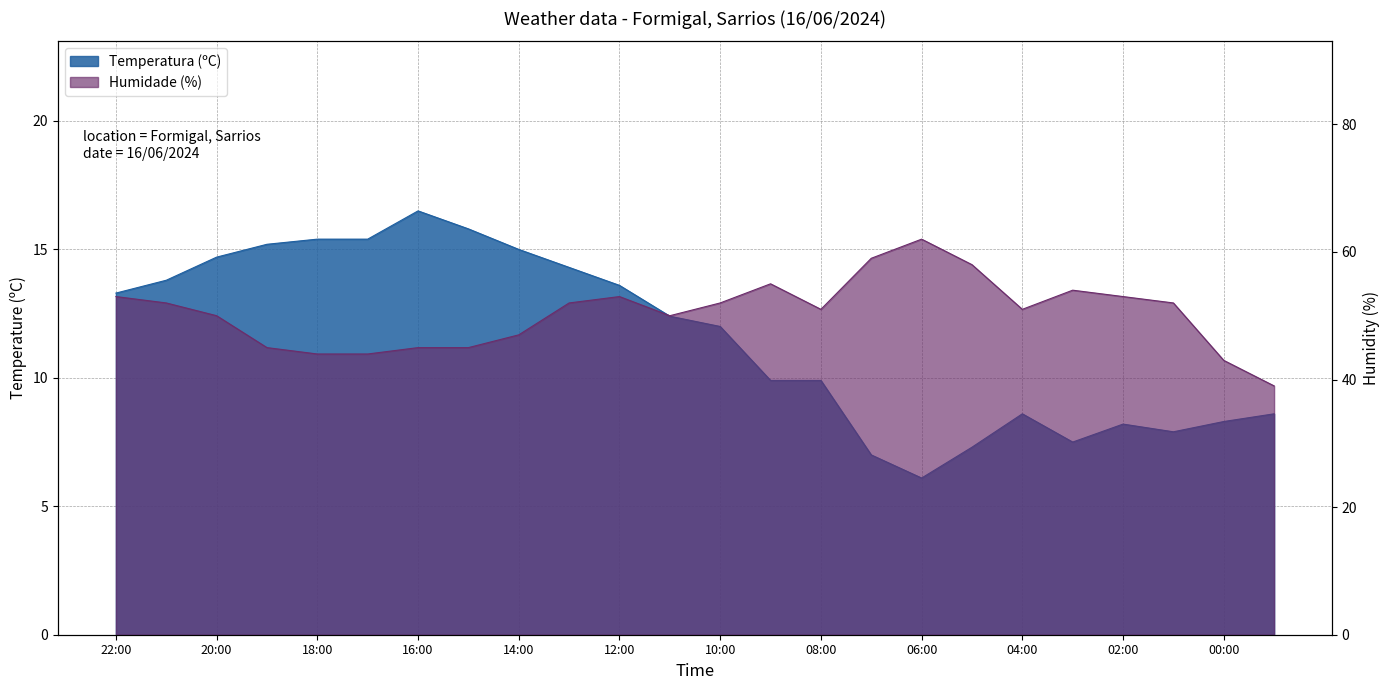

True or false: Humidade (%) has a value of 44.0 at 17:00.

True